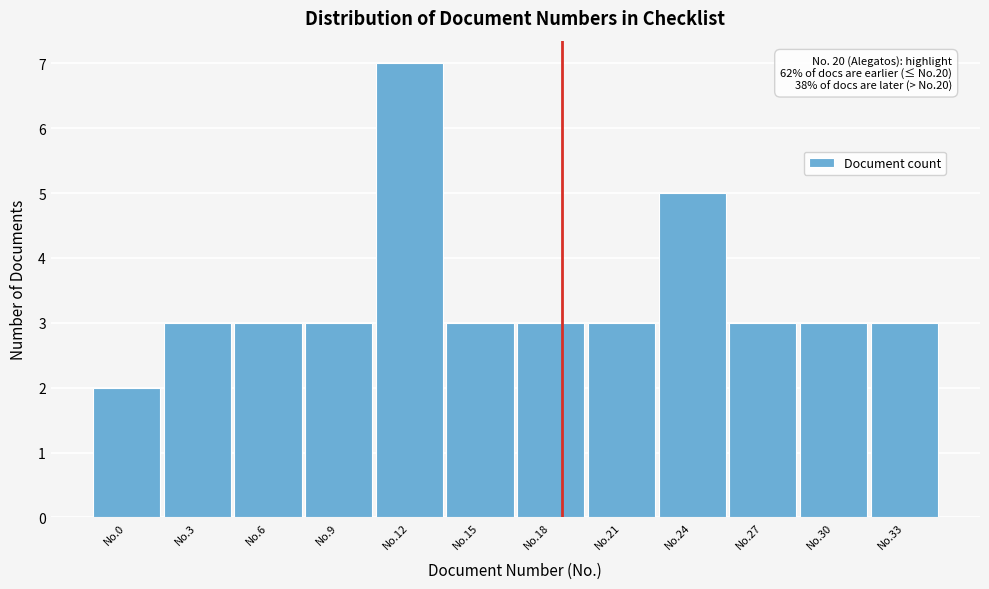

Reading left to right, transcribe all the data shown in this chart.

2	3	3	3	7	3	3	3	5	3	3	3